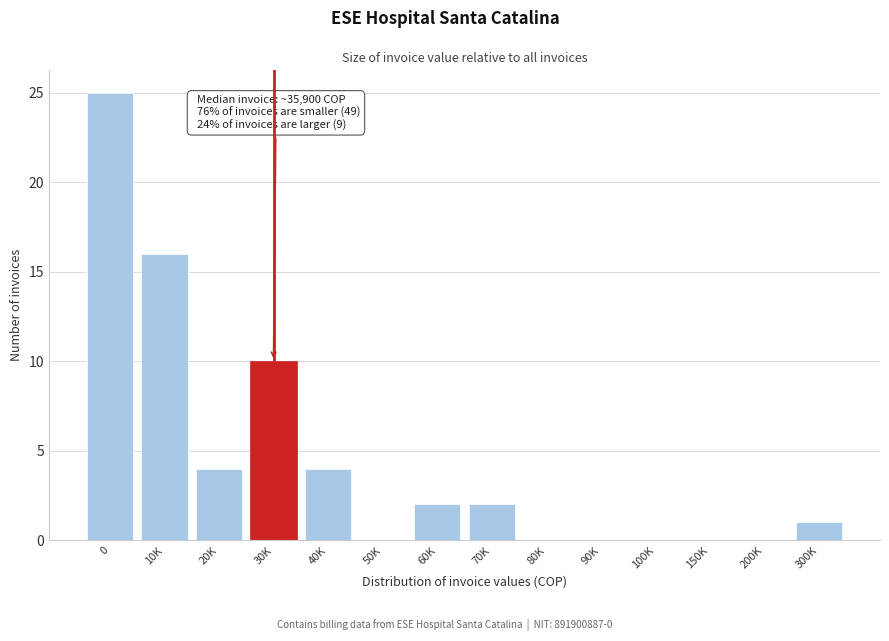

Reading right to left, transcribe all the data shown in this chart.

300K=1	200K=0	150K=0	100K=0	90K=0	80K=0	70K=2	60K=2	50K=0	40K=4	30K=10	20K=4	10K=16	0=25